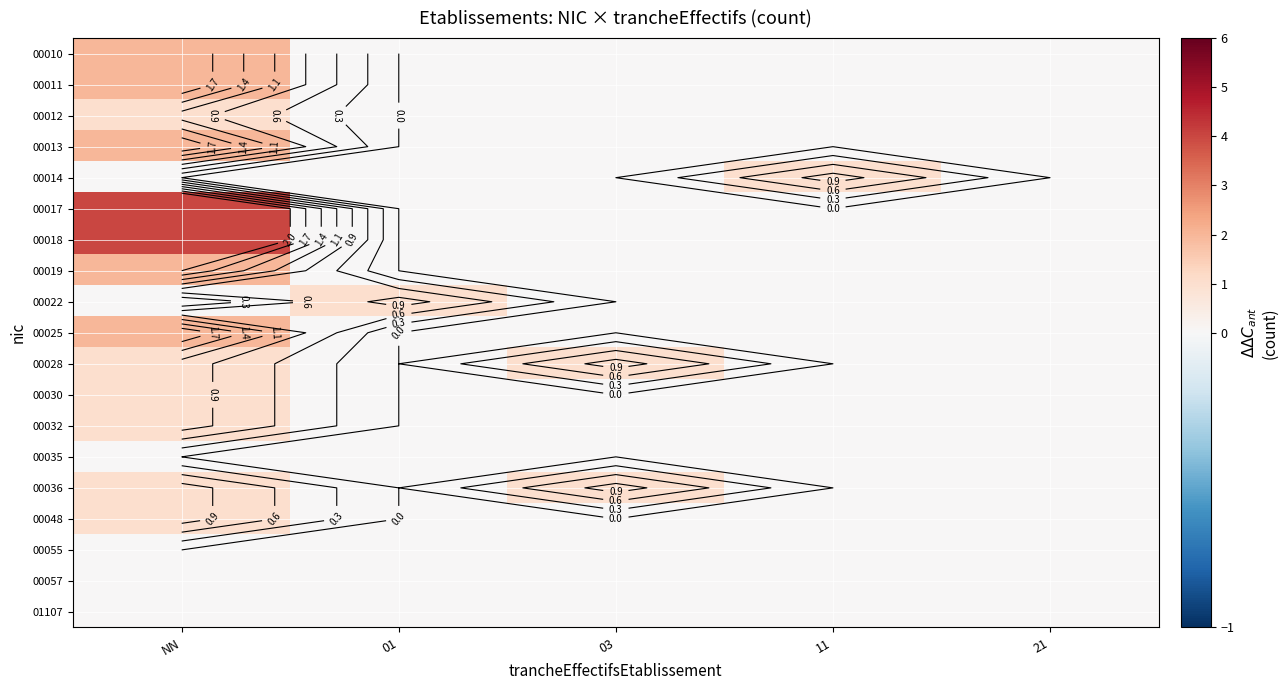

What is the maximum value shown in the chart?

4